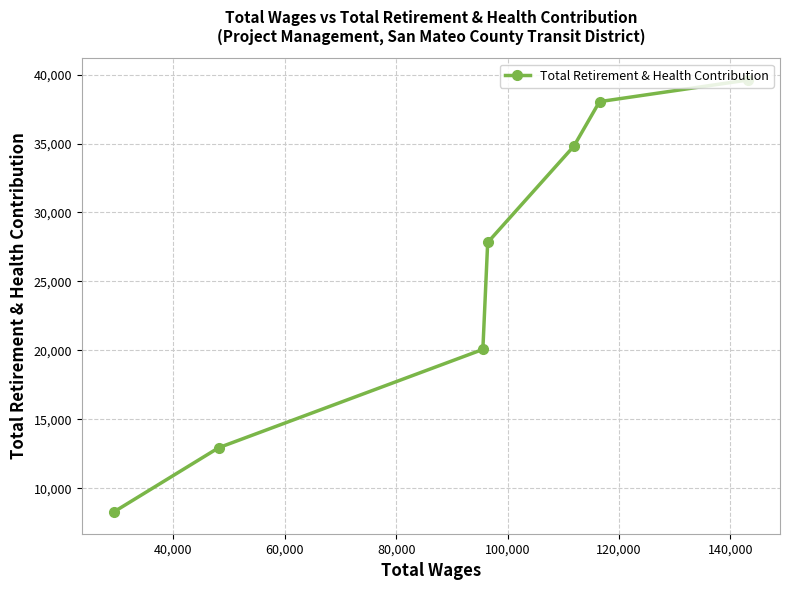

What is the difference between the maximum and minimum values?

31344